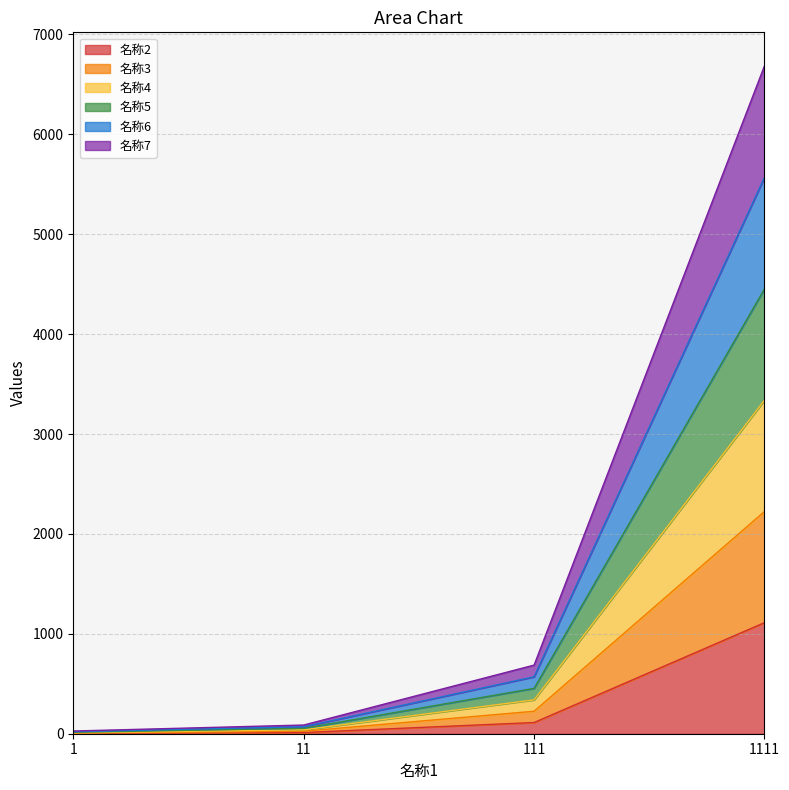

Rank the series at 111 from lowest to highest value.

名称2, 名称3, 名称4, 名称5, 名称6, 名称7